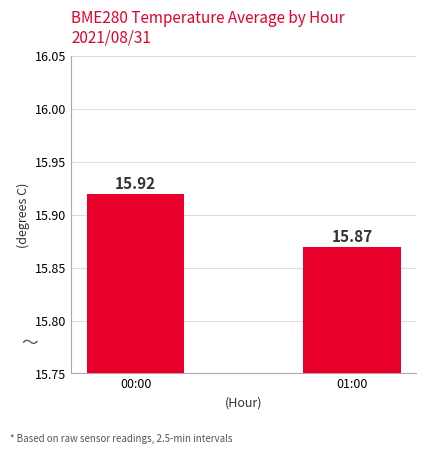

Reading left to right, what are all the values shown in this chart?

15.9	15.9